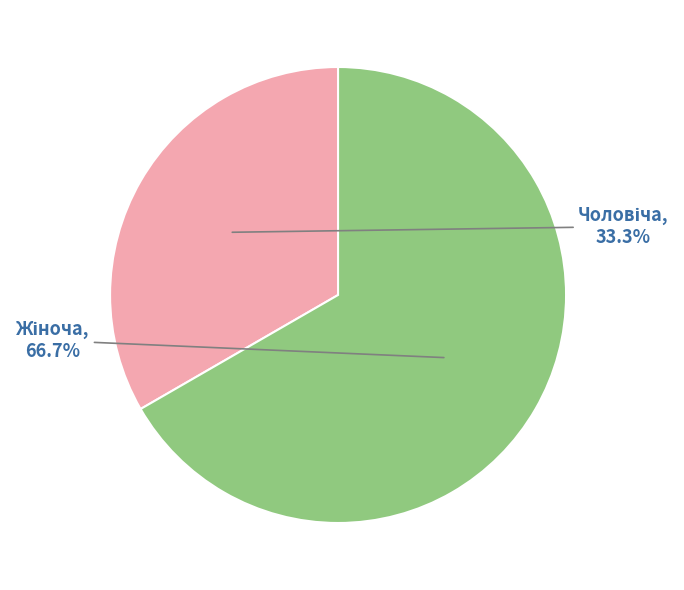

Is there any slice that represents more than half of the pie?

Yes